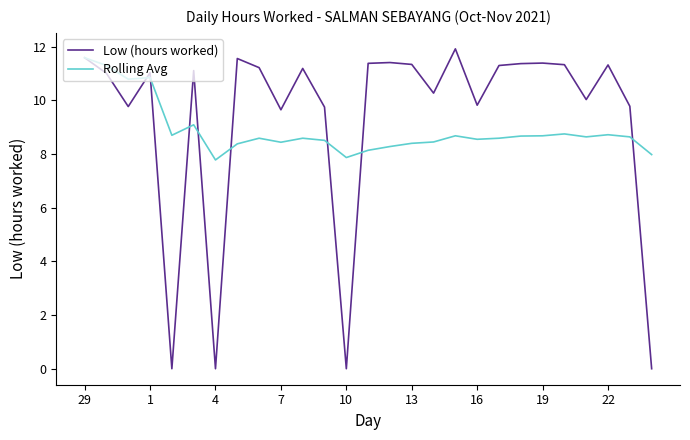

What is the minimum value for Rolling Avg?

7.8